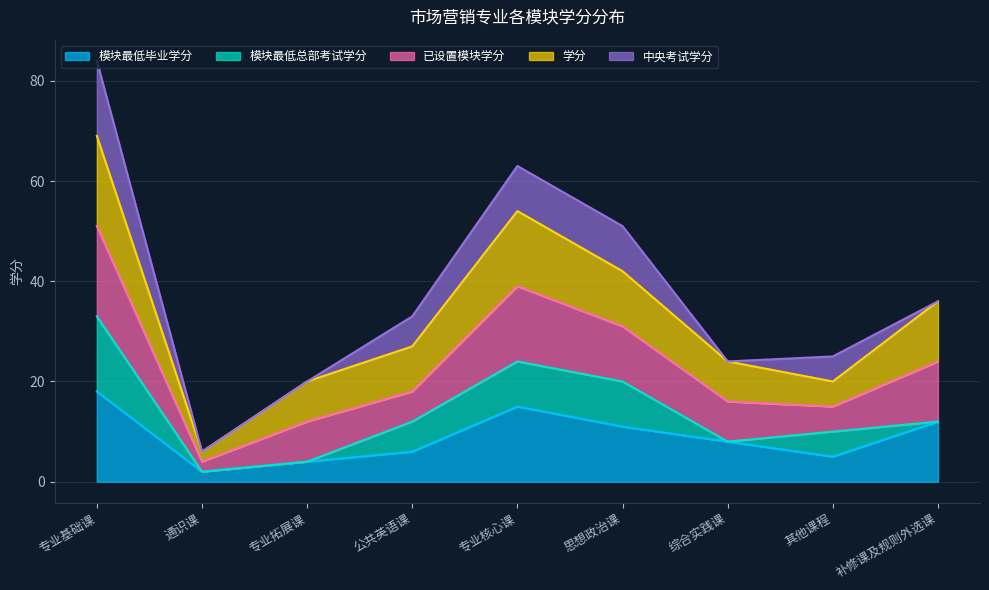

What are all the series names shown in the legend?

模块最低毕业学分, 模块最低总部考试学分, 已设置模块学分, 学分, 中央考试学分